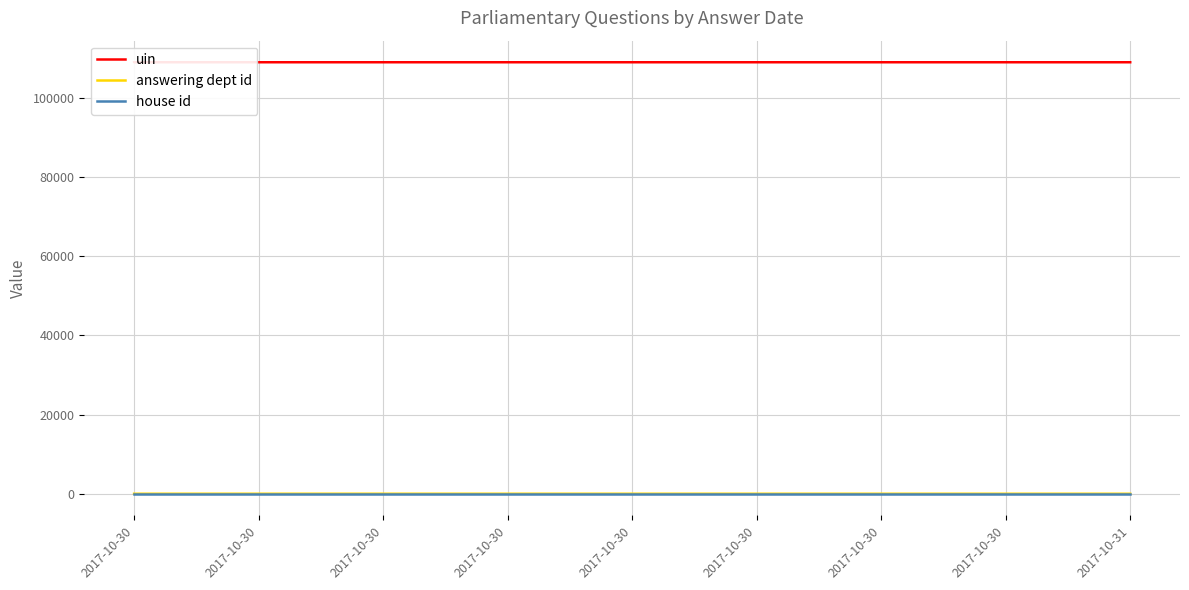

Is the value of answering dept id at 2017-10-30 greater than the value of house id at 2017-10-30?

Yes